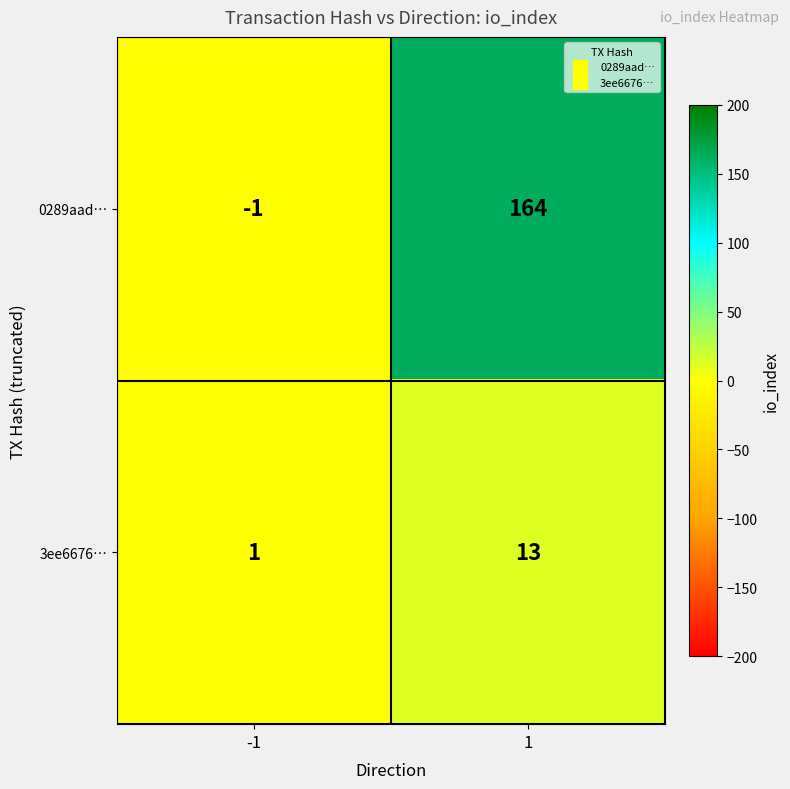

What value does the 3ee6676… series have at 1, to the nearest 5?

15